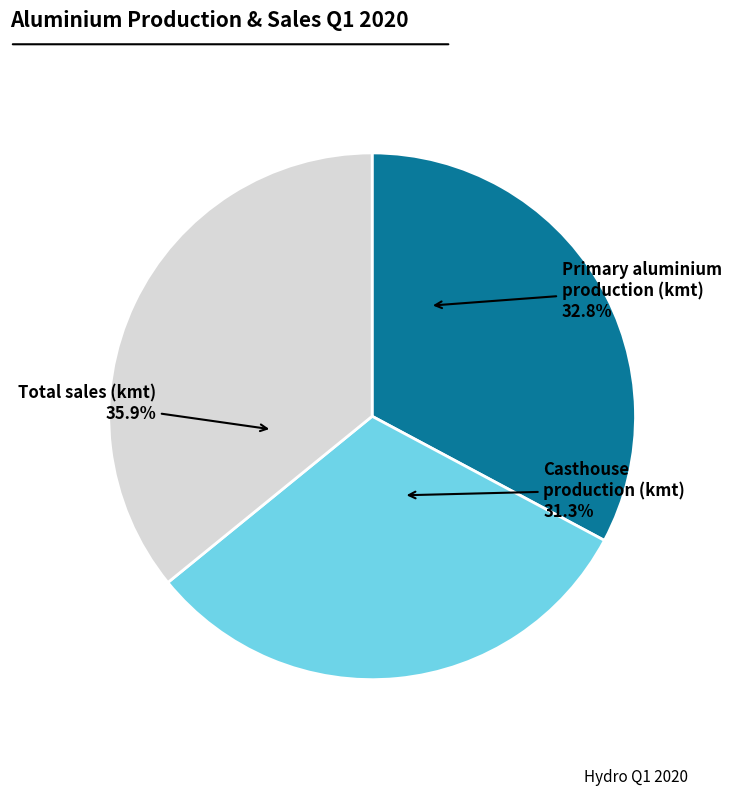

Is the sum of Total sales (kmt) and Casthouse production (kmt) greater than half?

Yes